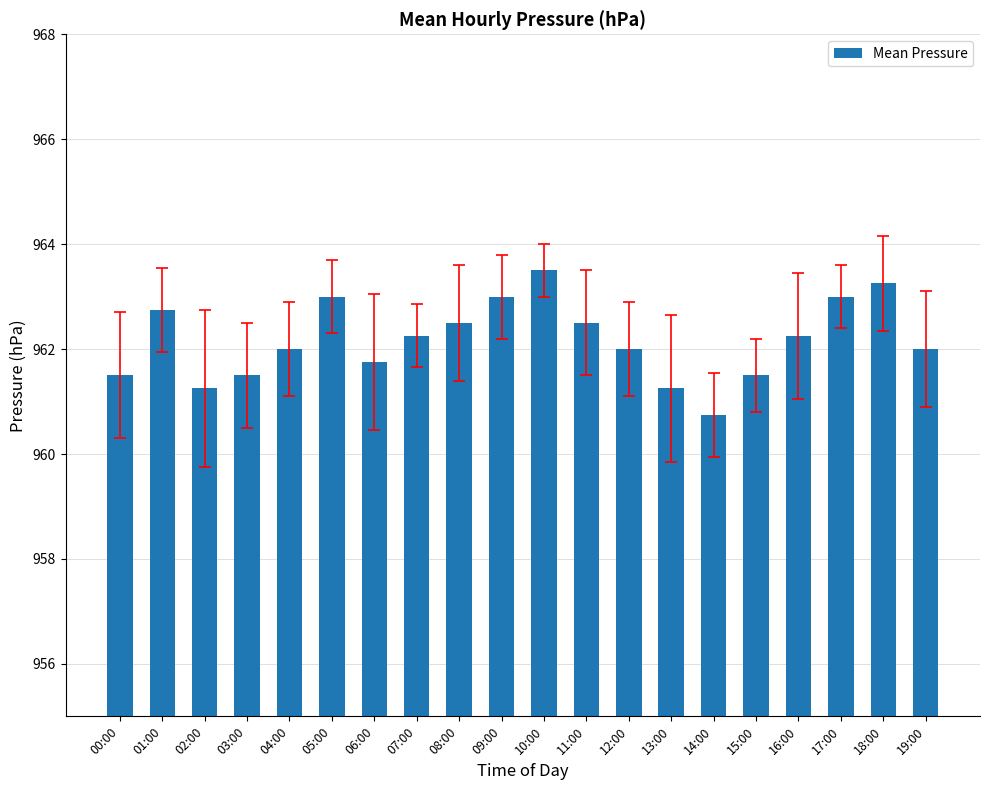

What is the maximum value shown in the chart?

963.5